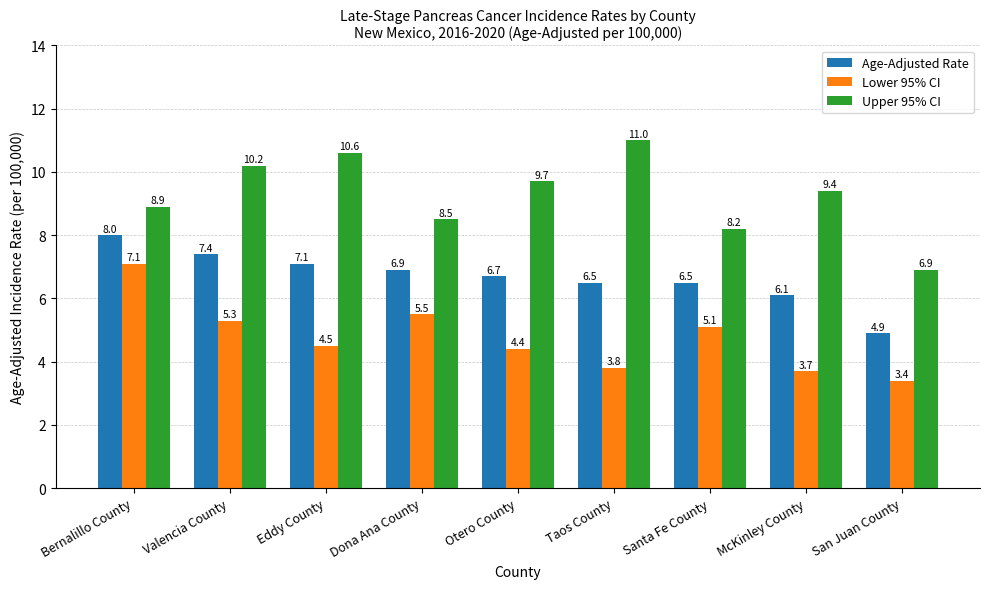

True or false: Age-Adjusted Rate has a value of 9.4 at Dona Ana County.

False